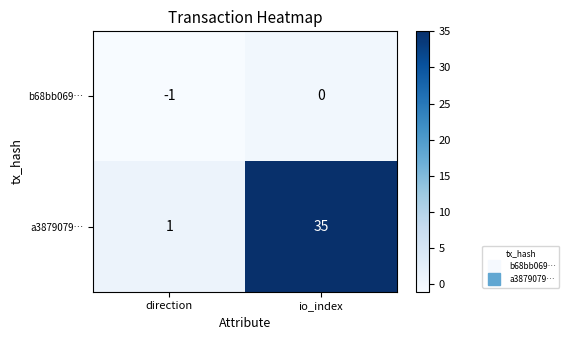

At which label does b68bb069… reach its peak?

io_index